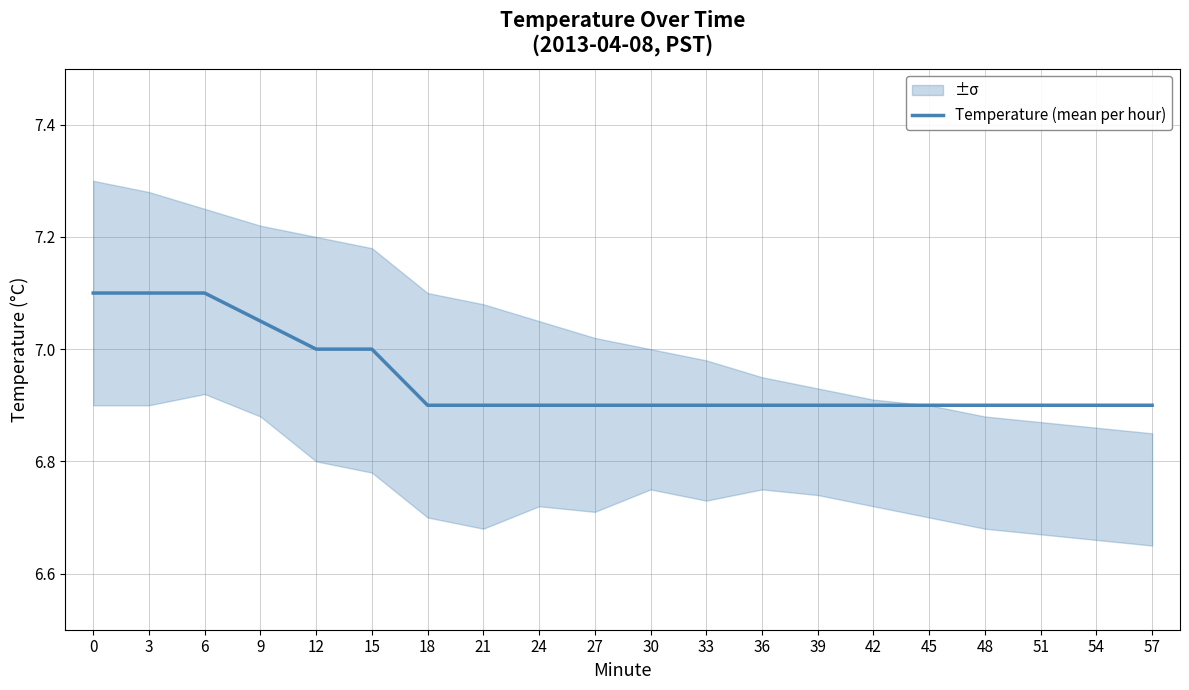

Approximately how many times larger is the value at 9 compared to 24?

1.0